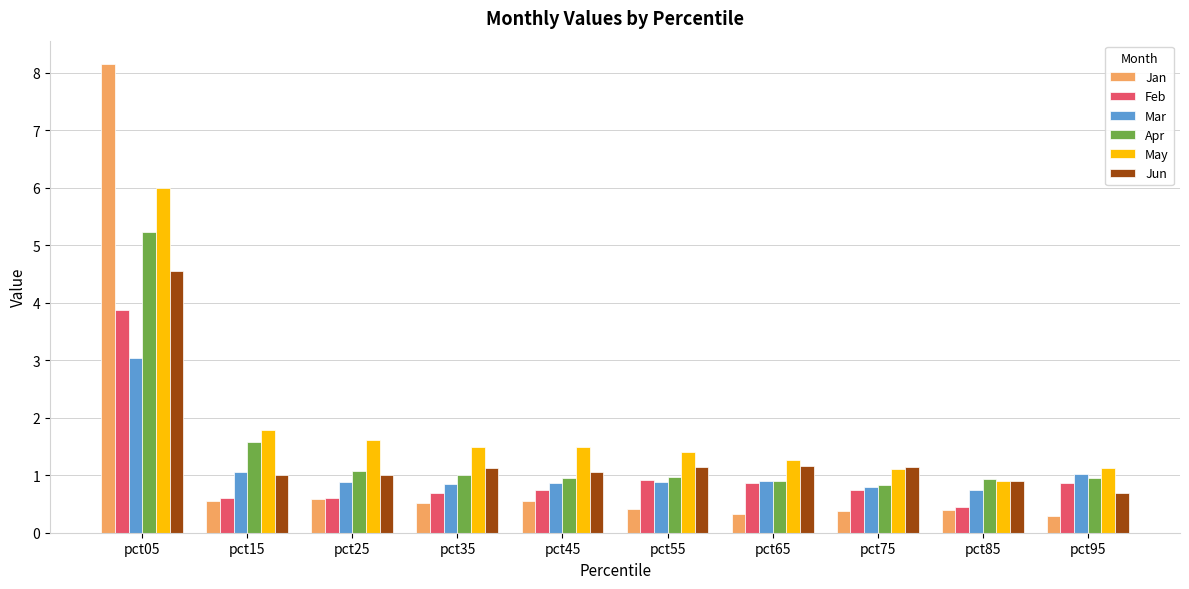

Which series has the largest range (max minus min)?

Jan